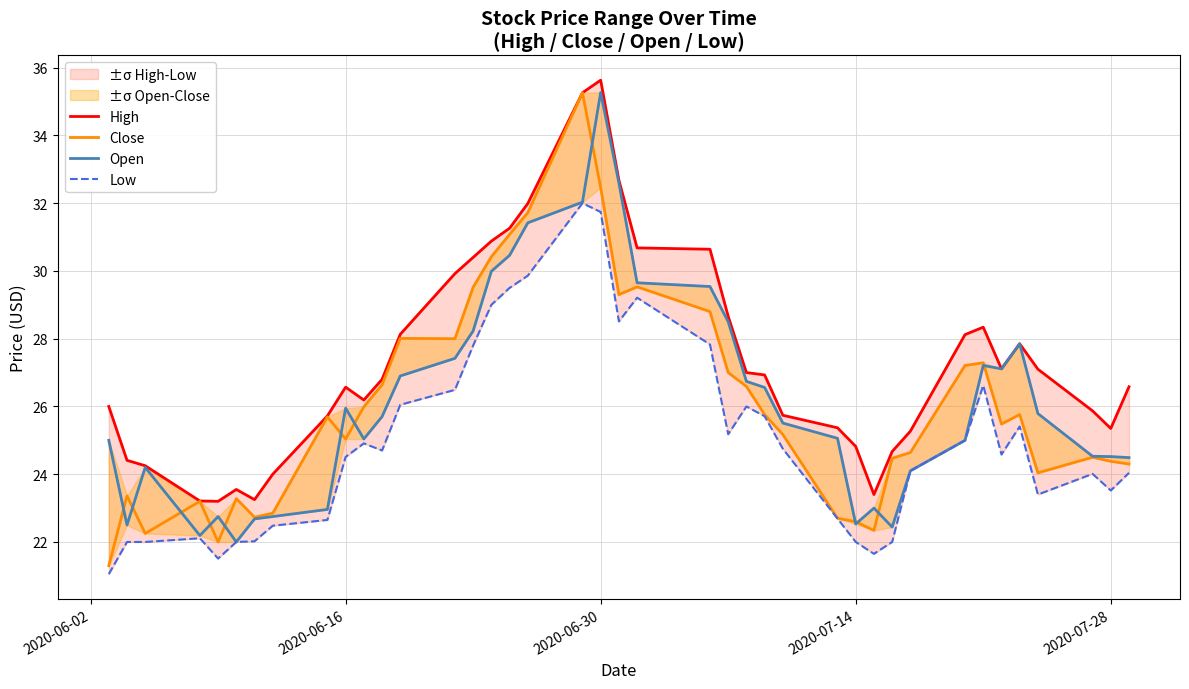

At how many categories does at least one series exceed 32?

3